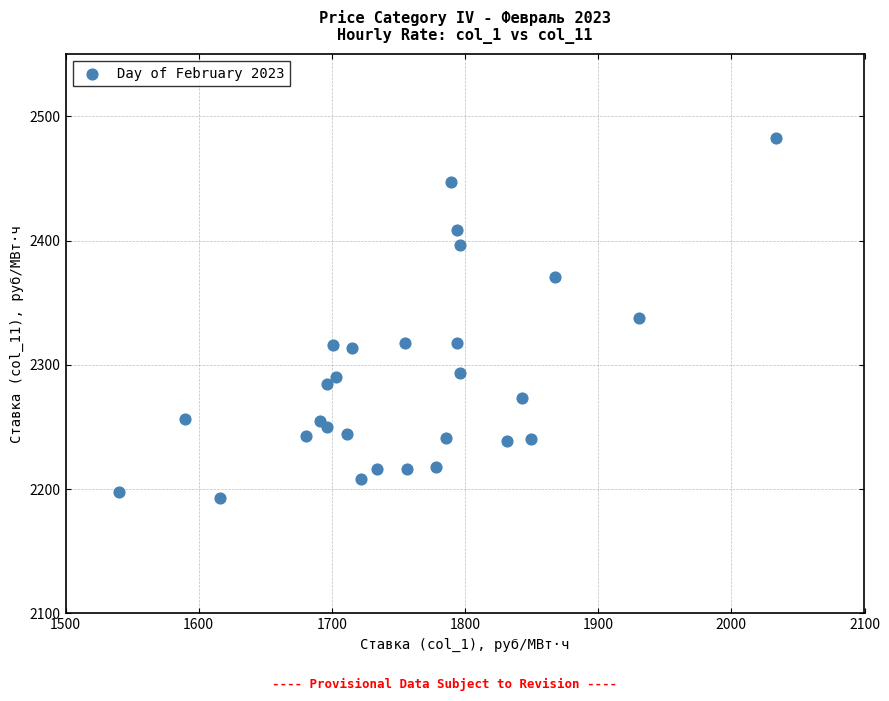

What is the range of X values (max minus min)?

493.0